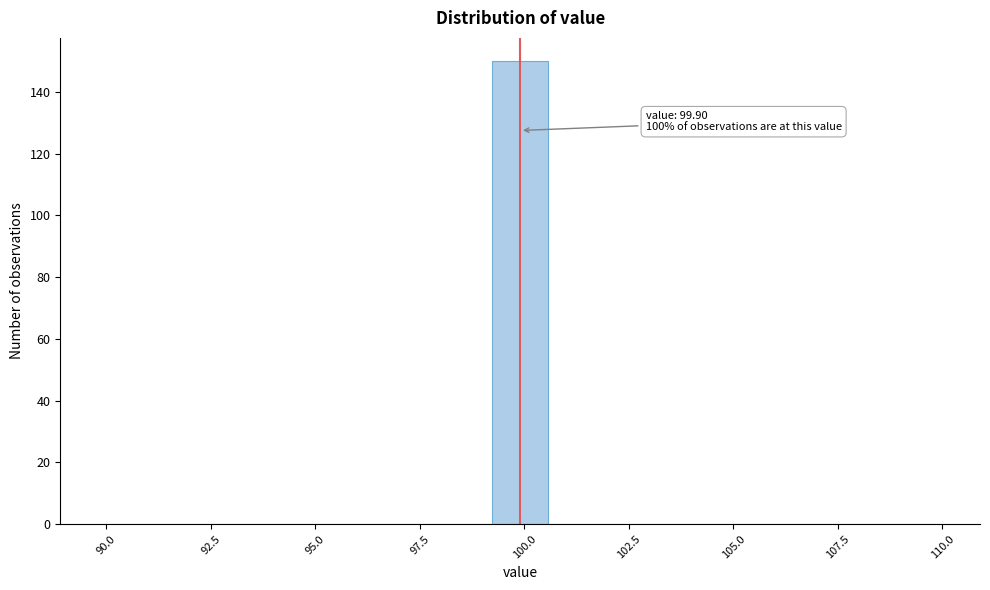

Read against the x-axis, roughly where is the centre of the tallest bar?

100.0